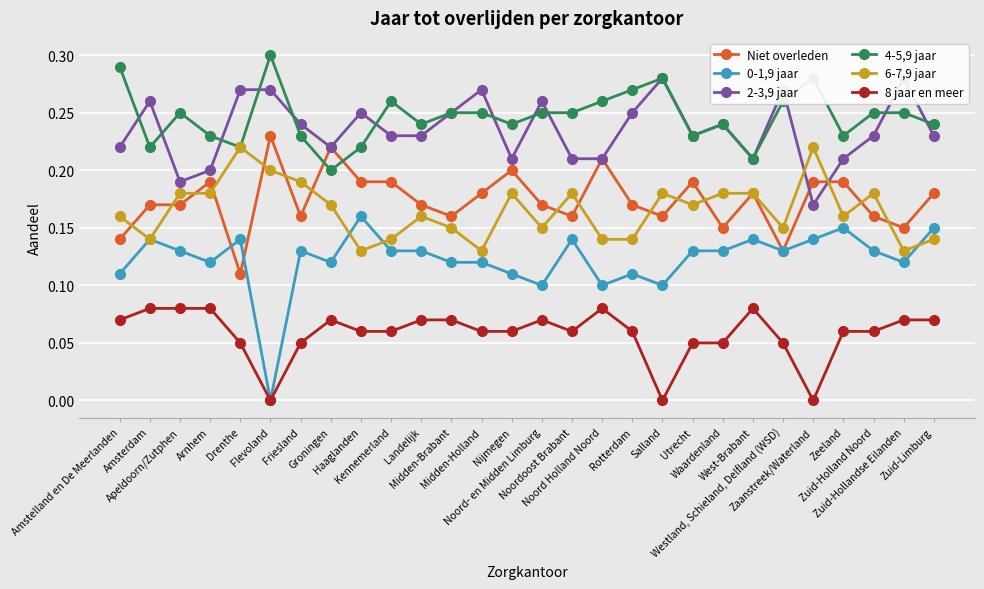

Reading left to right, transcribe all the data shown in this chart.

Niet overleden: 0.1	0.2	0.2	0.2	0.1	0.2	0.2	0.2	0.2	0.2	0.2	0.2	0.2	0.2	0.2	0.2	0.2	0.2	0.2	0.2	0.1	0.2	0.1	0.2	0.2	0.2	0.1	0.2
0-1,9 jaar: 0.1	0.1	0.1	0.1	0.1	0.0	0.1	0.1	0.2	0.1	0.1	0.1	0.1	0.1	0.1	0.1	0.1	0.1	0.1	0.1	0.1	0.1	0.1	0.1	0.1	0.1	0.1	0.1
2-3,9 jaar: 0.2	0.3	0.2	0.2	0.3	0.3	0.2	0.2	0.2	0.2	0.2	0.2	0.3	0.2	0.3	0.2	0.2	0.2	0.3	0.2	0.2	0.2	0.3	0.2	0.2	0.2	0.3	0.2
4-5,9 jaar: 0.3	0.2	0.2	0.2	0.2	0.3	0.2	0.2	0.2	0.3	0.2	0.2	0.2	0.2	0.2	0.2	0.3	0.3	0.3	0.2	0.2	0.2	0.3	0.3	0.2	0.2	0.2	0.2
6-7,9 jaar: 0.2	0.1	0.2	0.2	0.2	0.2	0.2	0.2	0.1	0.1	0.2	0.1	0.1	0.2	0.1	0.2	0.1	0.1	0.2	0.2	0.2	0.2	0.1	0.2	0.2	0.2	0.1	0.1
8 jaar en meer: 0.1	0.1	0.1	0.1	0.1	0.0	0.1	0.1	0.1	0.1	0.1	0.1	0.1	0.1	0.1	0.1	0.1	0.1	0.0	0.1	0.1	0.1	0.1	0.0	0.1	0.1	0.1	0.1